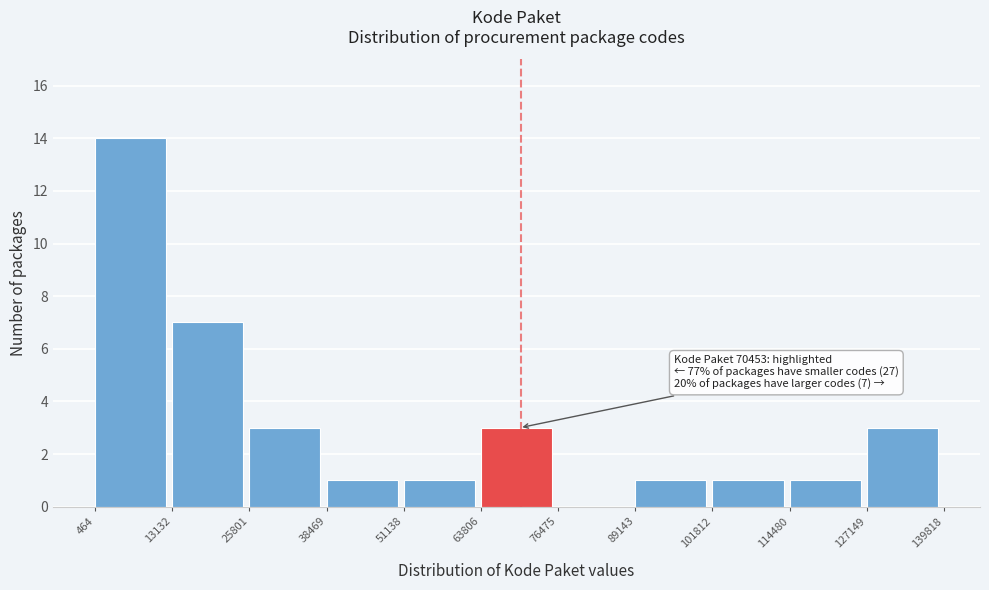

Which range on the x-axis has the tallest bar?

464 to 13132